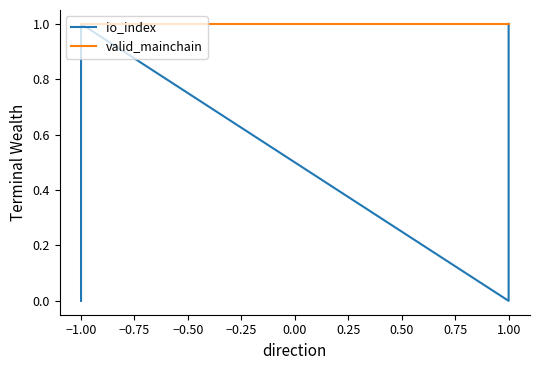

Which series changed the most between −1.00 and 1.00?

io_index